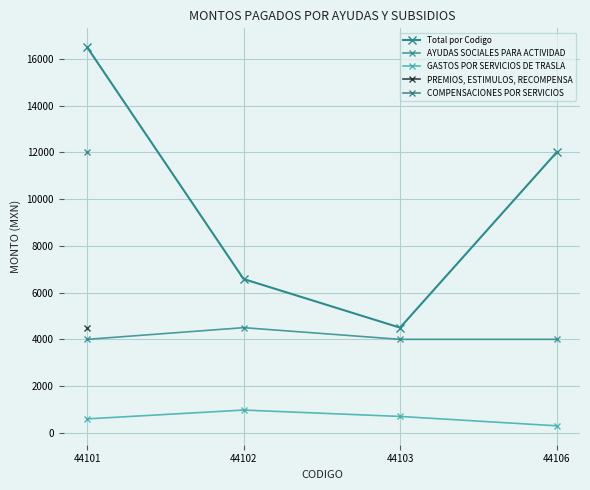

Where is the first local maximum for GASTOS POR SERVICIOS DE TRASLA?

44102